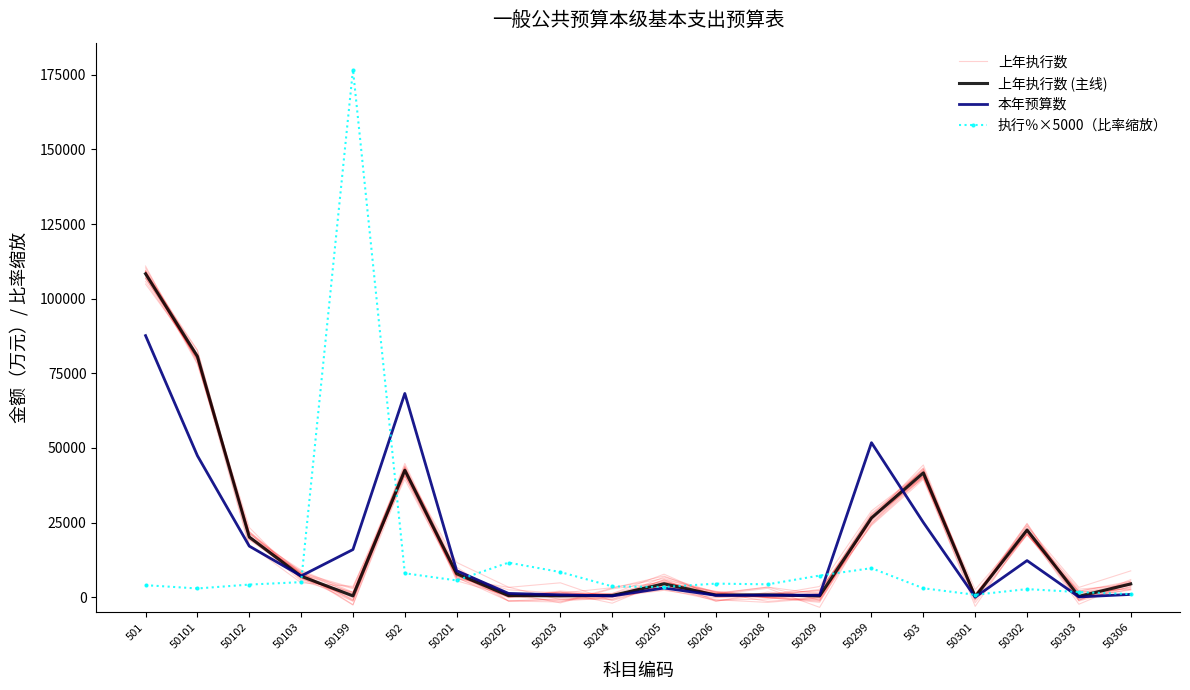

Where is the first local maximum for 执行％×5000（比率缩放）?

50199